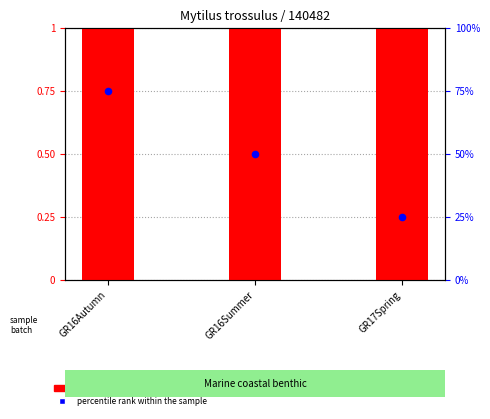

Which series reaches the maximum Y coordinate?

percentile rank within the sample